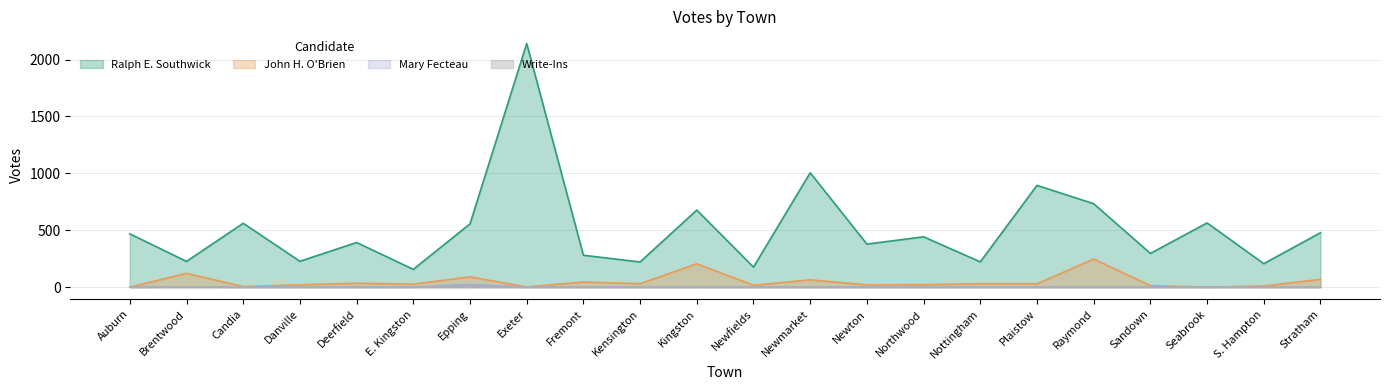

What is the label of the 6th point from the left?

E. Kingston